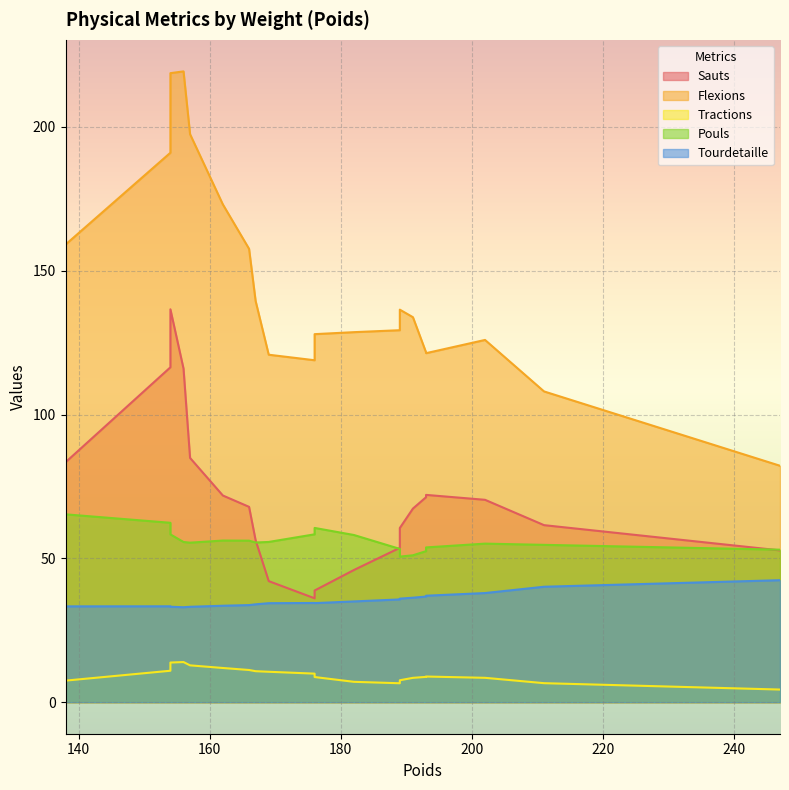

What is the average value of the Pouls series?

56